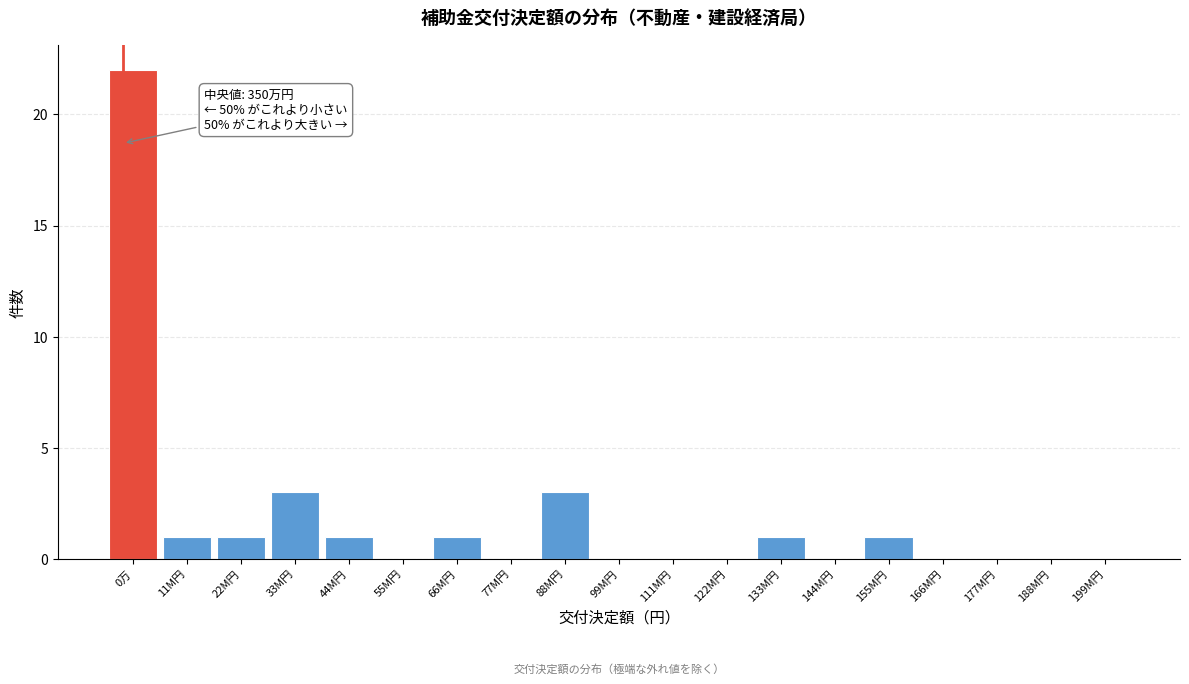

Reading left to right, what are all the values shown in this chart?

0万=22	11M円=1	22M円=1	33M円=3	44M円=1	55M円=0	66M円=1	77M円=0	88M円=3	99M円=0	111M円=0	122M円=0	133M円=1	144M円=0	155M円=1	166M円=0	177M円=0	188M円=0	199M円=0